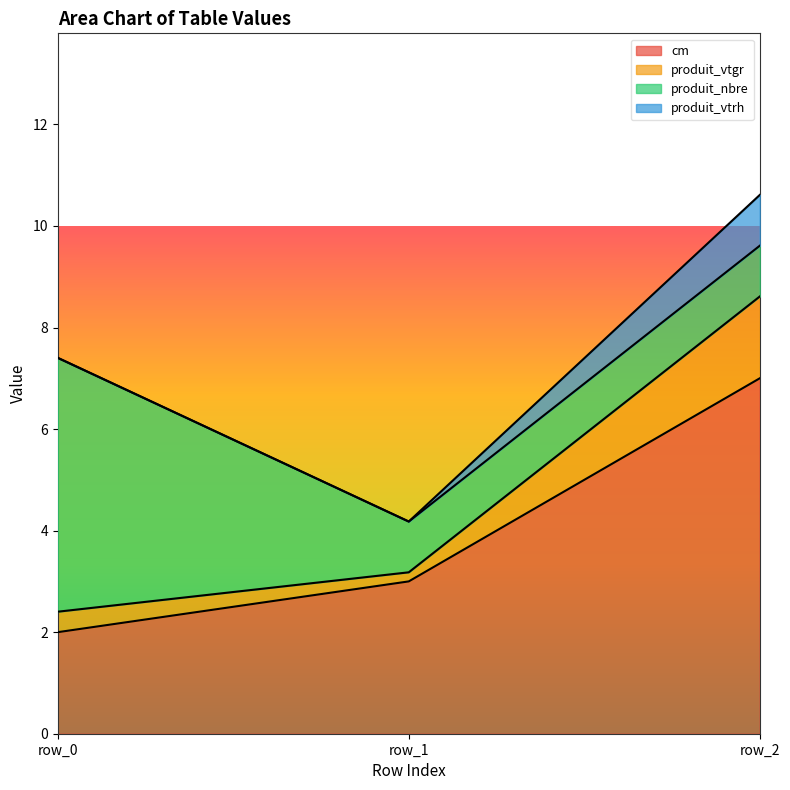

Does the chart have visible grid lines?

No